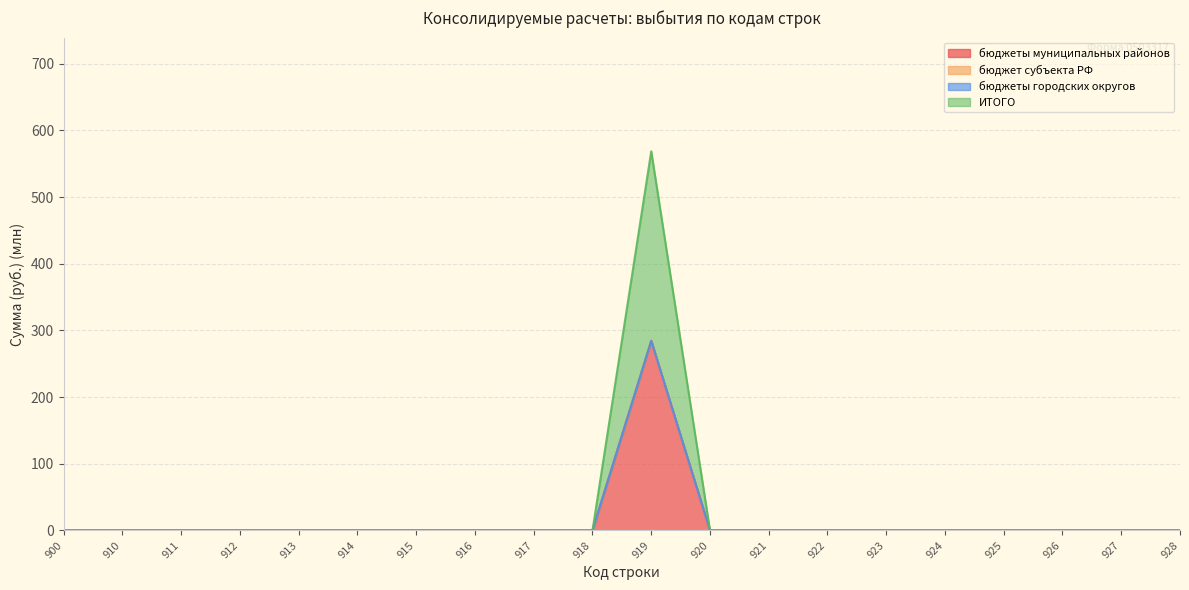

Rank the series at 920 from highest to lowest value.

бюджеты муниципальных районов, ИТОГО